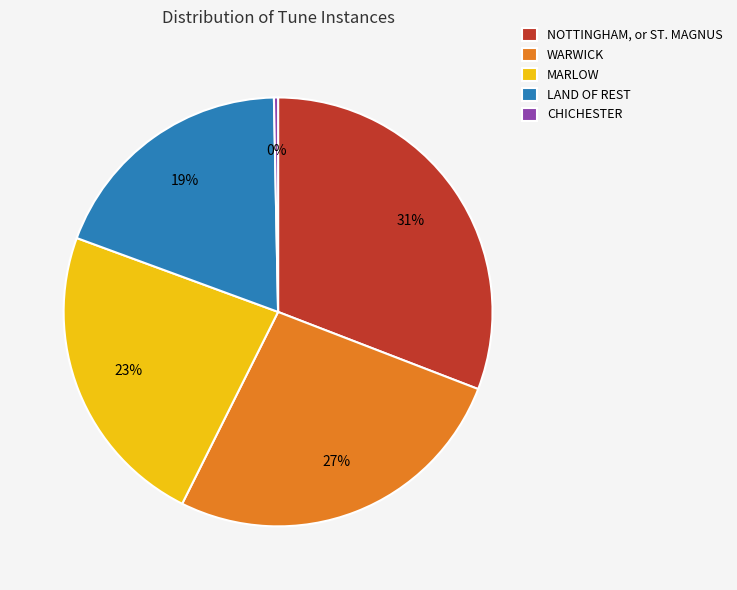

How many slices are in this pie chart?

5